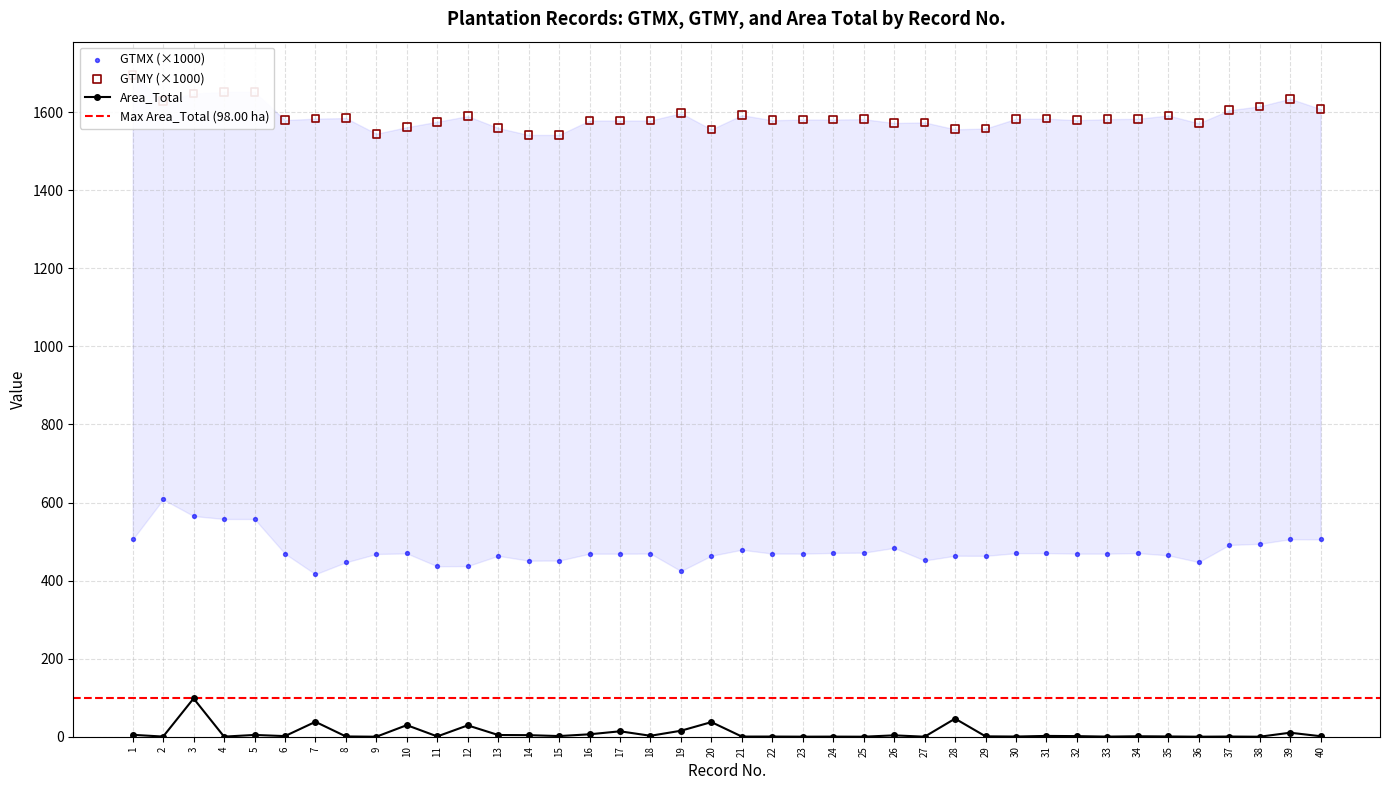

At how many categories does at least one series exceed 582?

40